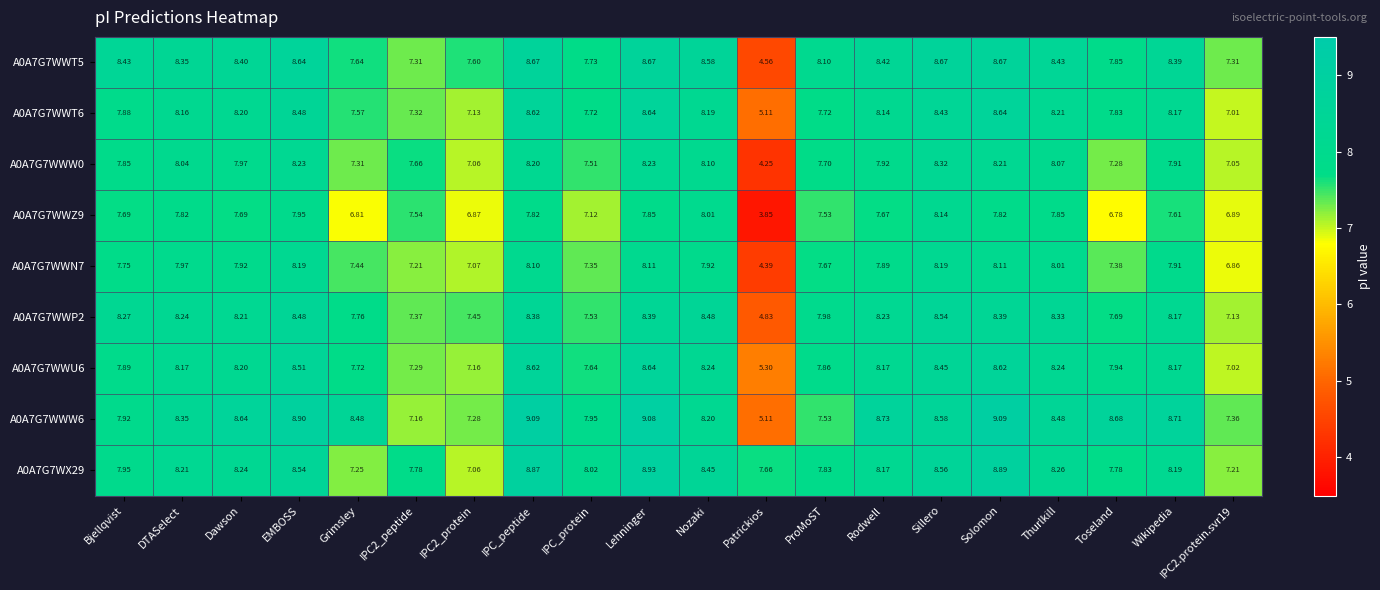

Where does the A0A7G7WWW0 series first go above 7?

Bjellqvist